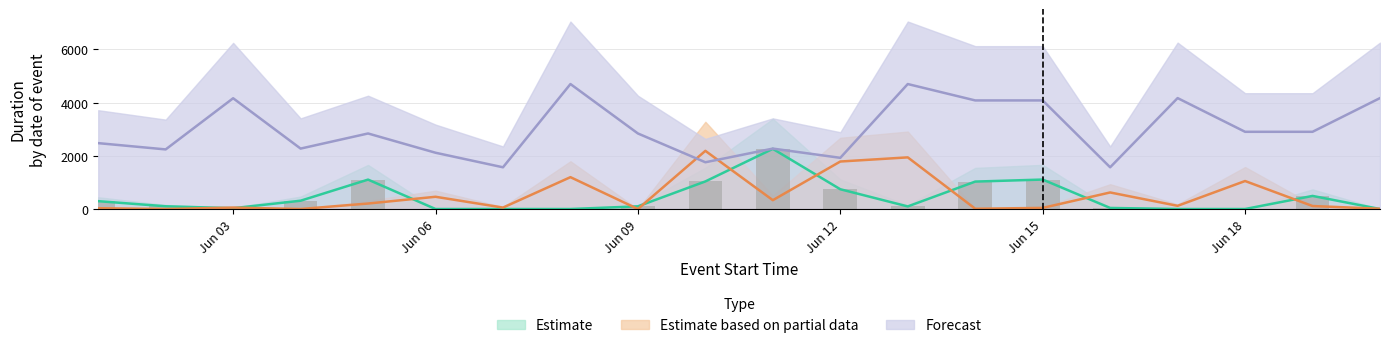

What is the sum of all Estimate based on partial data values?

10213